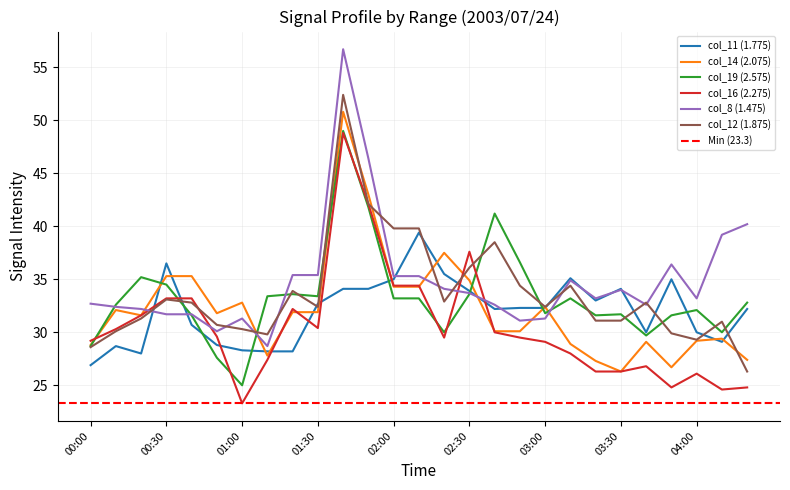

How many intersections are there between col_8 (1.475) and col_14 (2.075)?

6